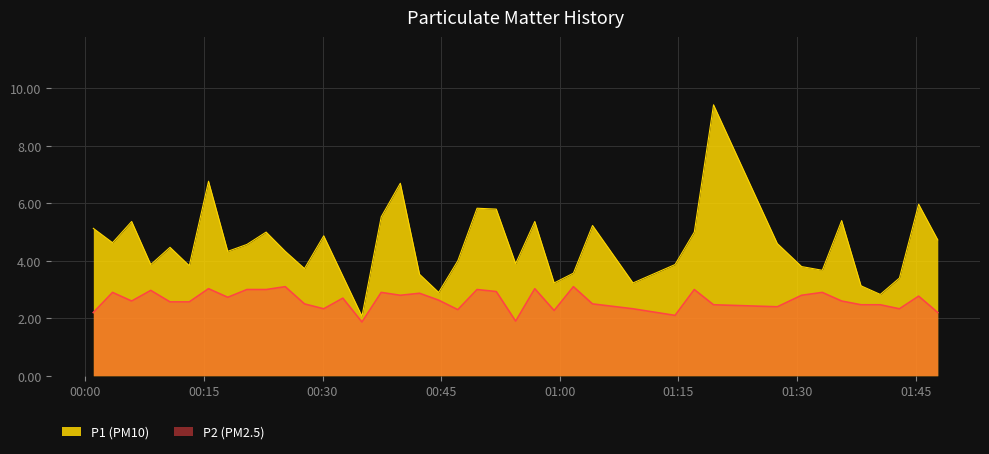

What is the difference between the maximum and minimum values in the P1 (PM10) series?

7.4